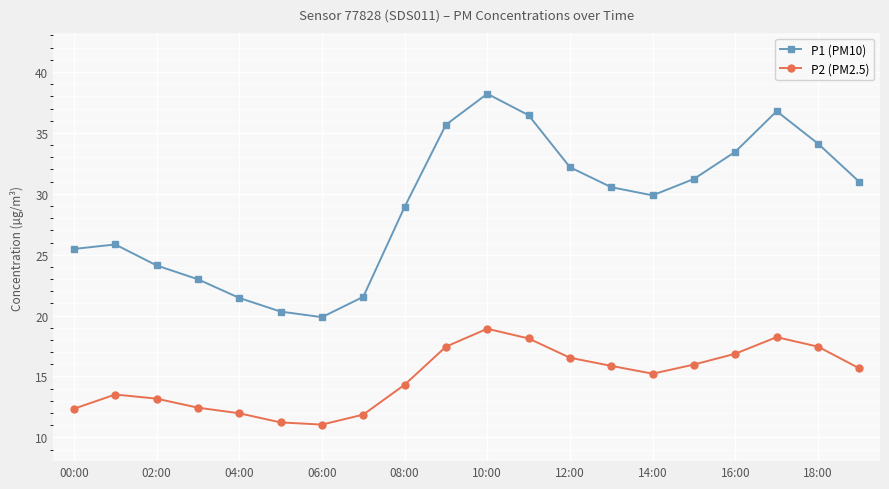

What is the sum of all P1 (PM10) values?

580.0